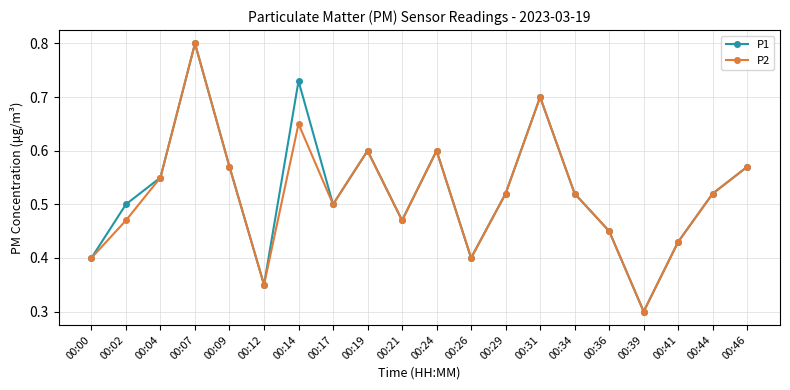

What is the total value across all series at 00:07?

1.6